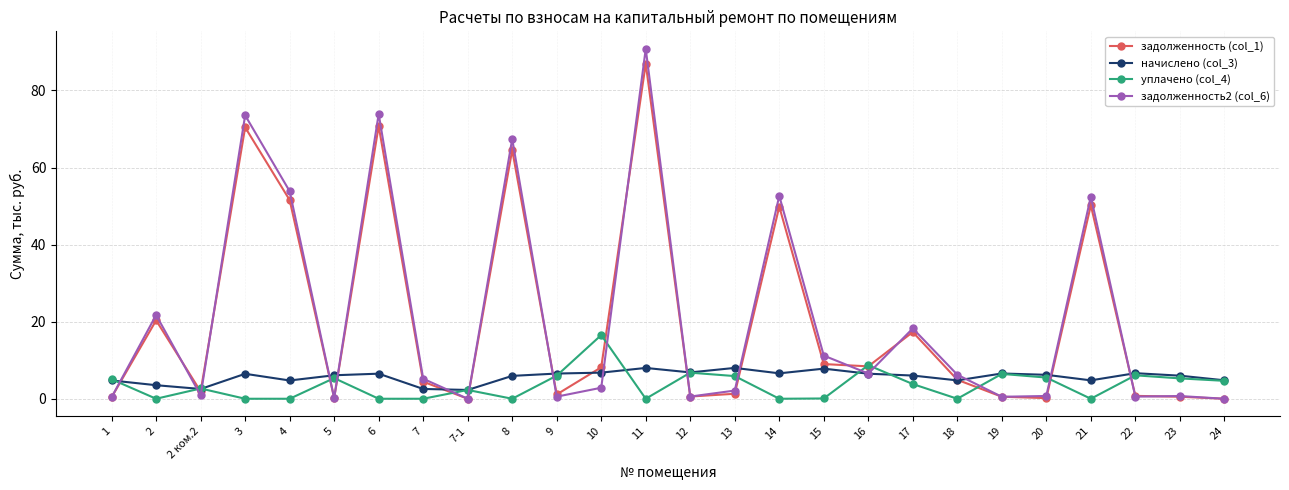

What is the maximum value shown in the chart?

90.8